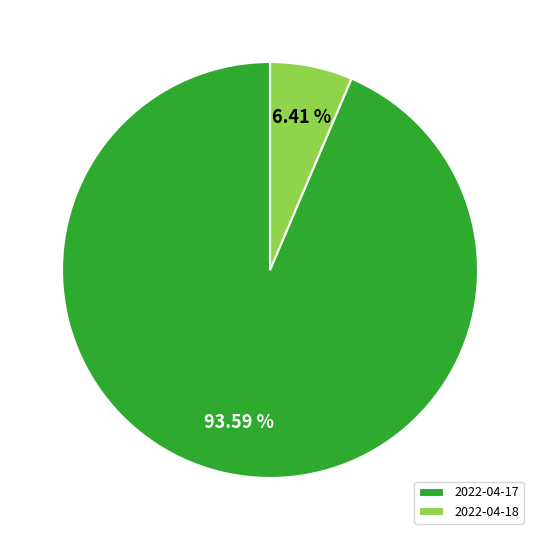

Is there a majority slice in this chart?

Yes